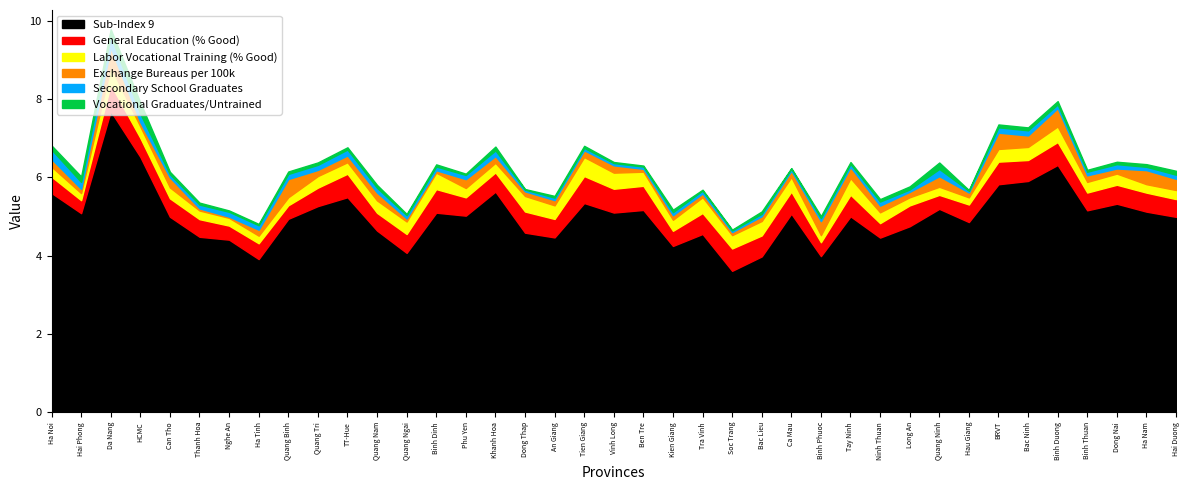

Which series changed the most between Ca Mau and Quang Ninh?

General Education (% Good)